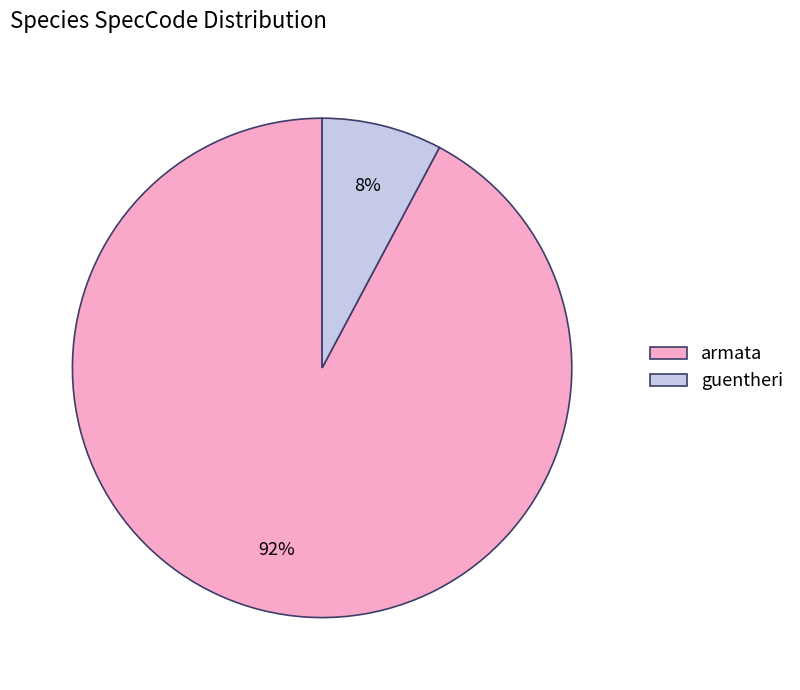

Rank the categories by value from highest to lowest.

armata, guentheri